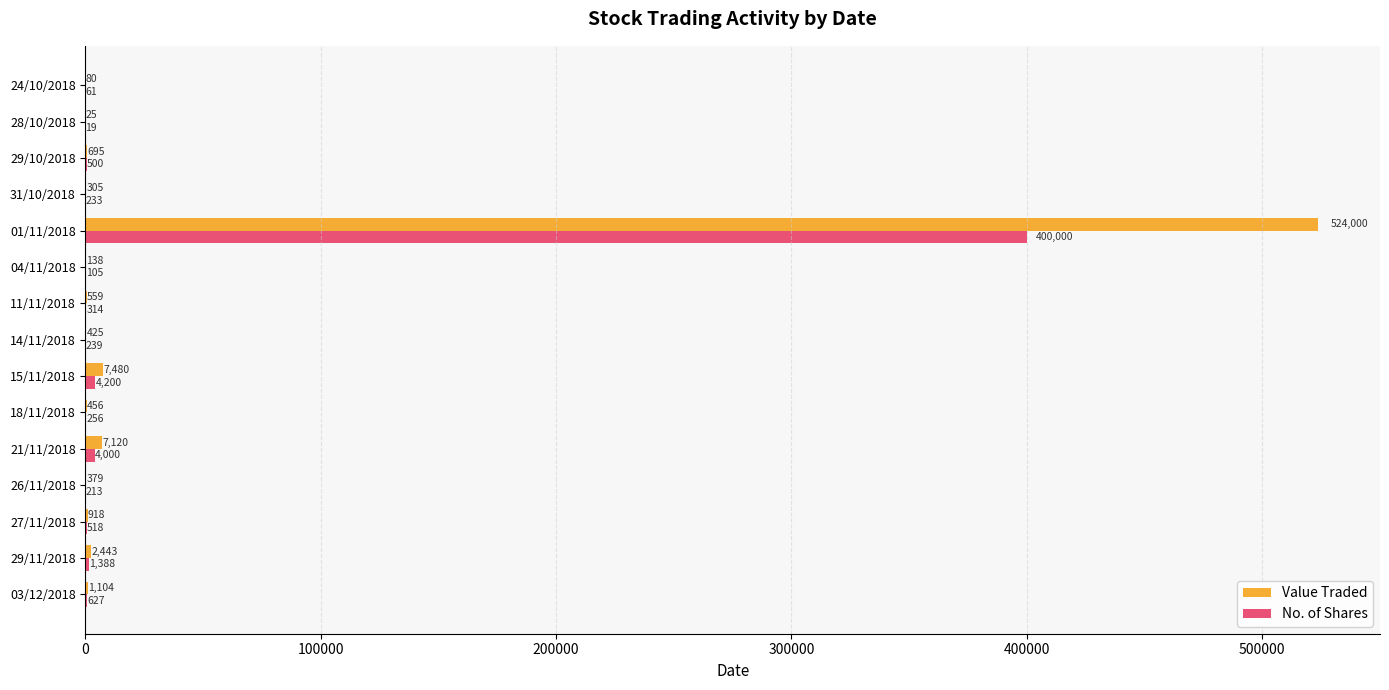

Which series has the largest total across all categories?

Value Traded